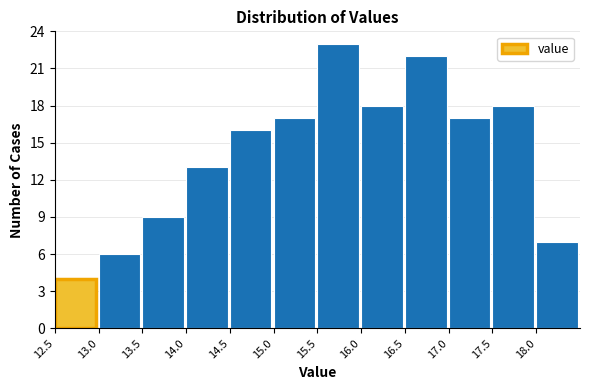

Which range on the x-axis has the tallest bar?

15.5 to 16.0